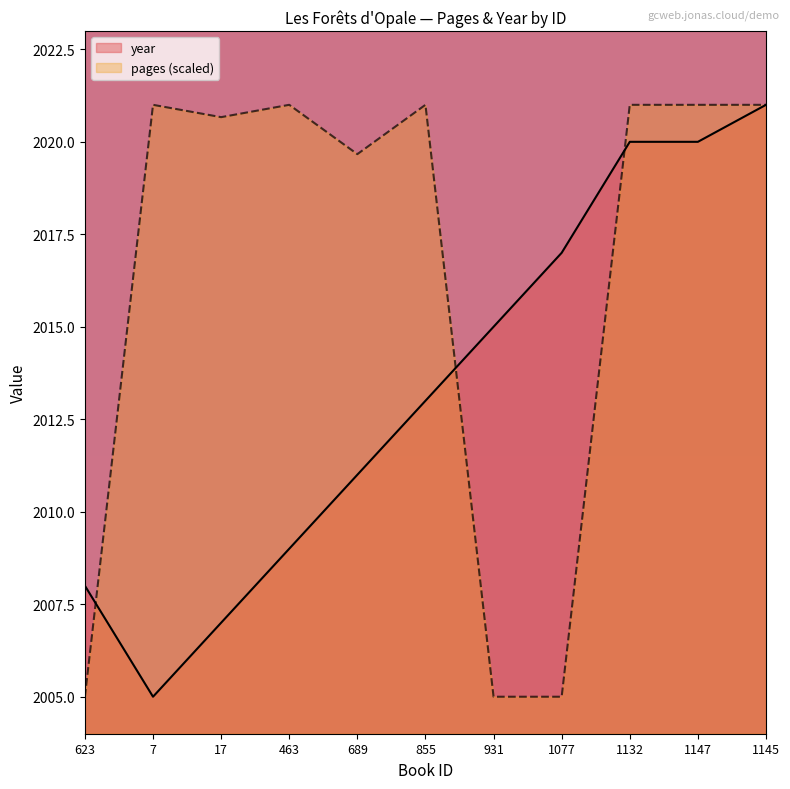

Which series has the largest total across all categories?

pages (scaled)